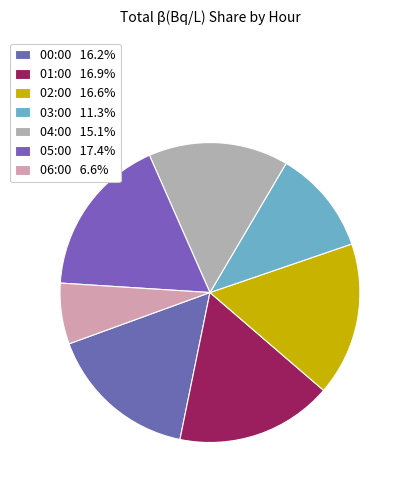

How many segments does this pie chart have?

7